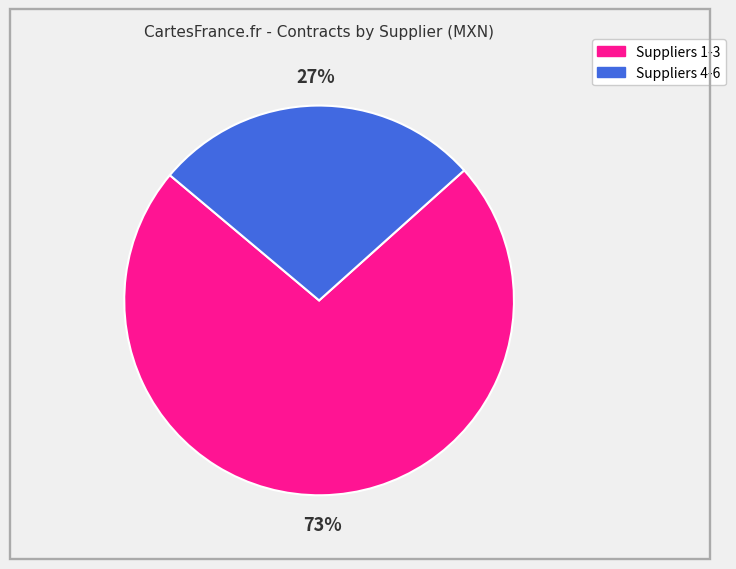

To the nearest percent, what is the average slice percentage?

50%